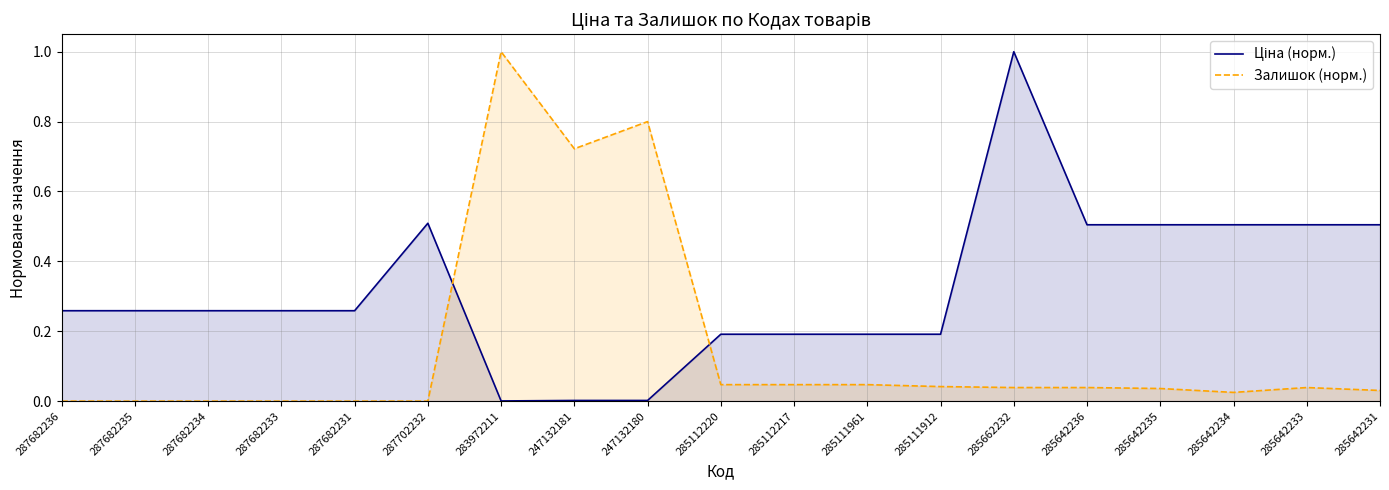

Where do Залишок (норм.) and Ціна (норм.) first cross each other?

287702232 and 283972211